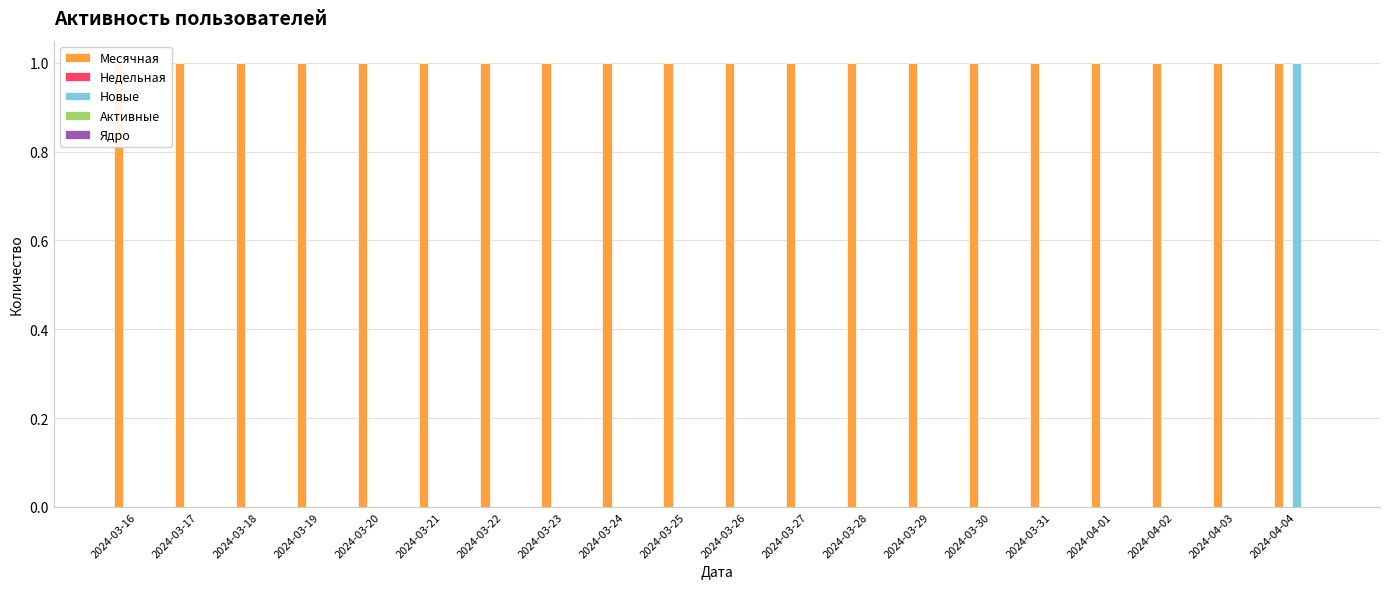

Count the number of categories in the chart.

20